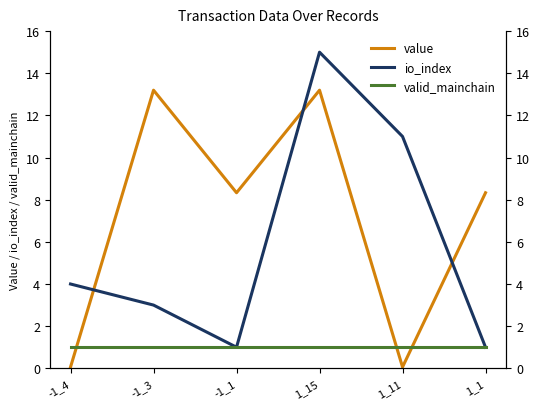

What position from the left is 1_15?

4